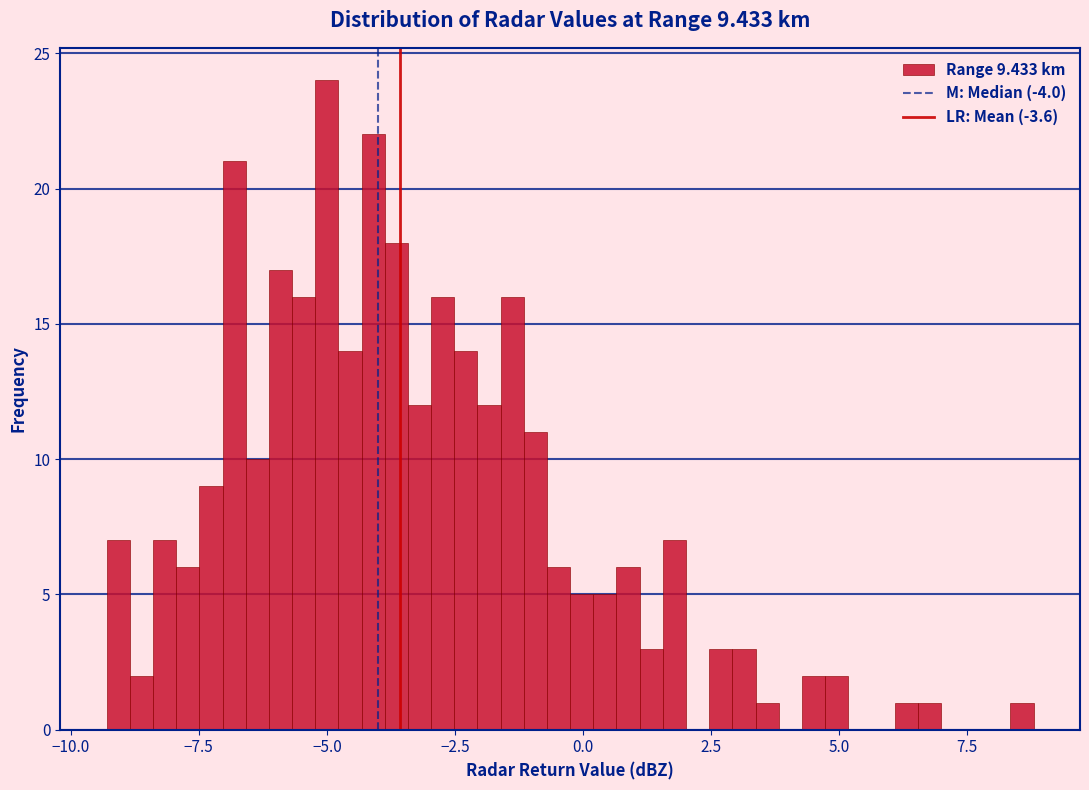

Read against the x-axis, roughly where is the centre of the tallest bar?

-5.0